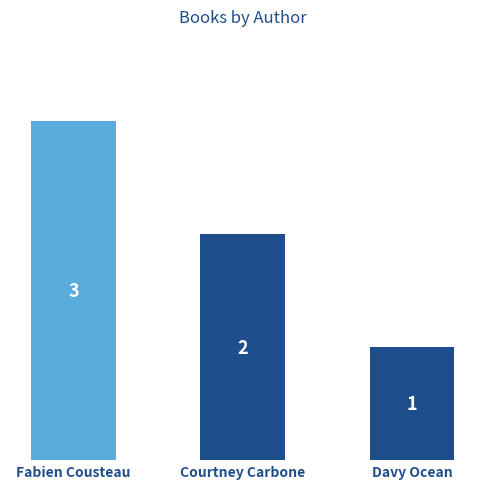

List the labels in order of value, smallest first.

Davy Ocean, Courtney Carbone, Fabien Cousteau